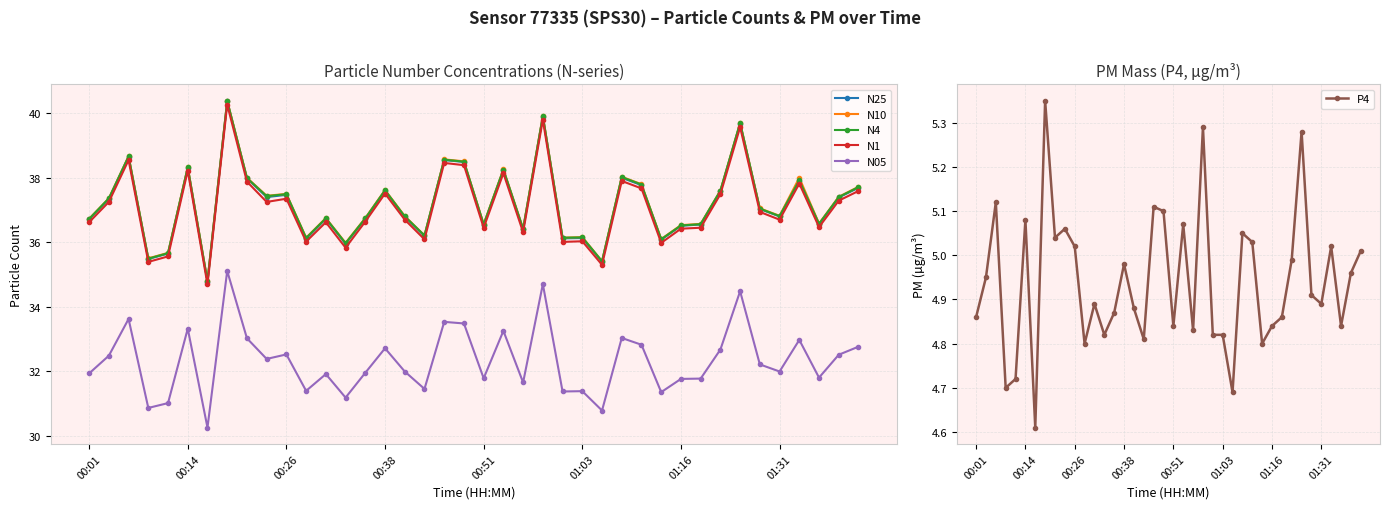

True or false: N4 and P4 cross at least once.

False